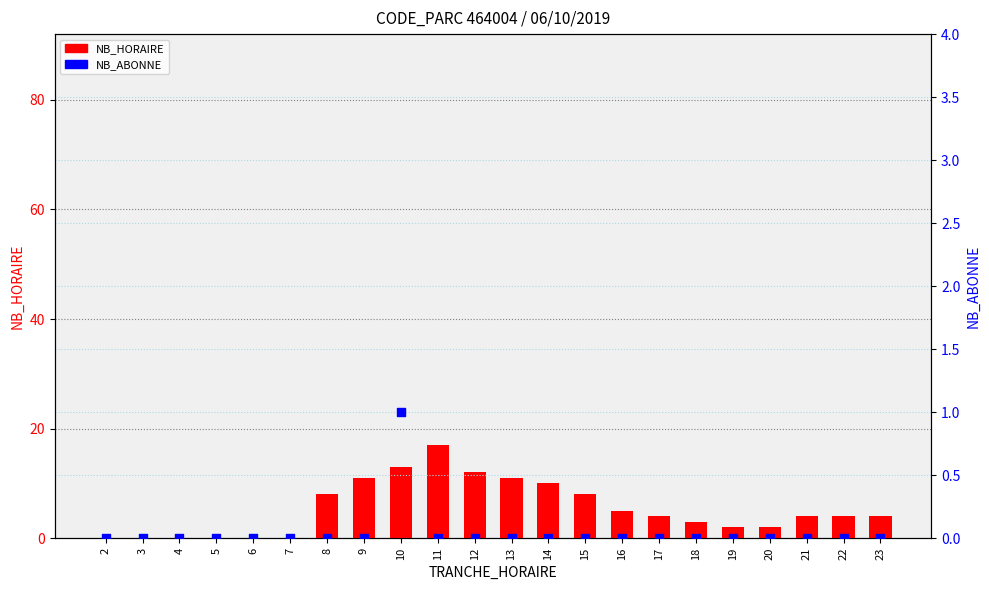

Which series has the largest total across all categories?

NB_HORAIRE